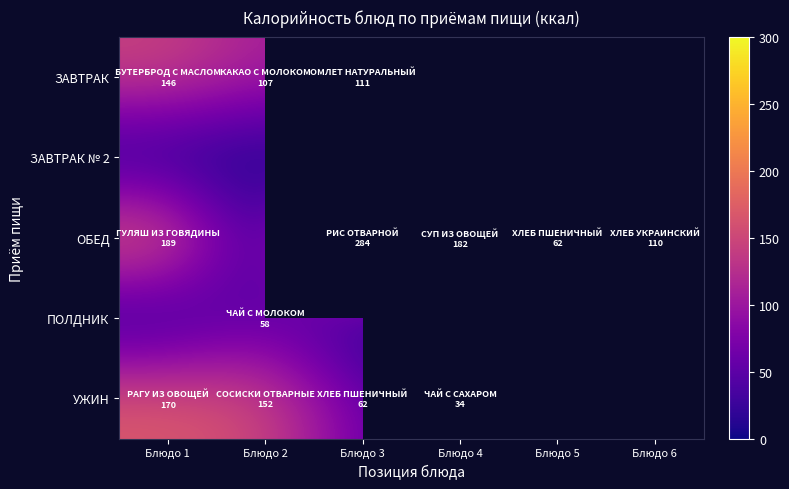

Where is УЖИН nearest to the value 102?

Блюдо 3